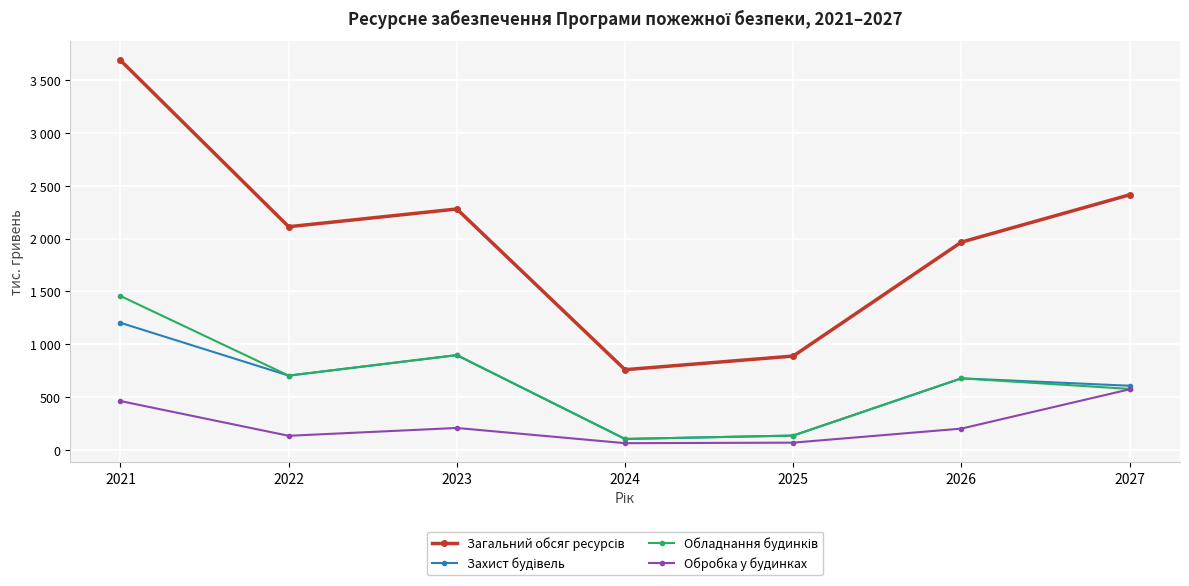

Does the chart have visible grid lines?

Yes